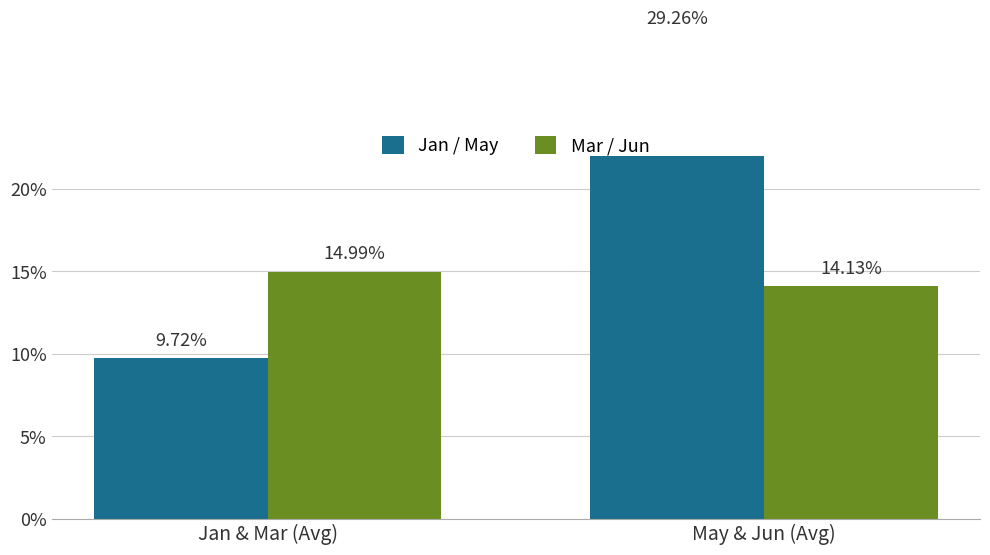

At May & Jun (Avg), list the series in order from smallest to largest.

Mar / Jun, Jan / May